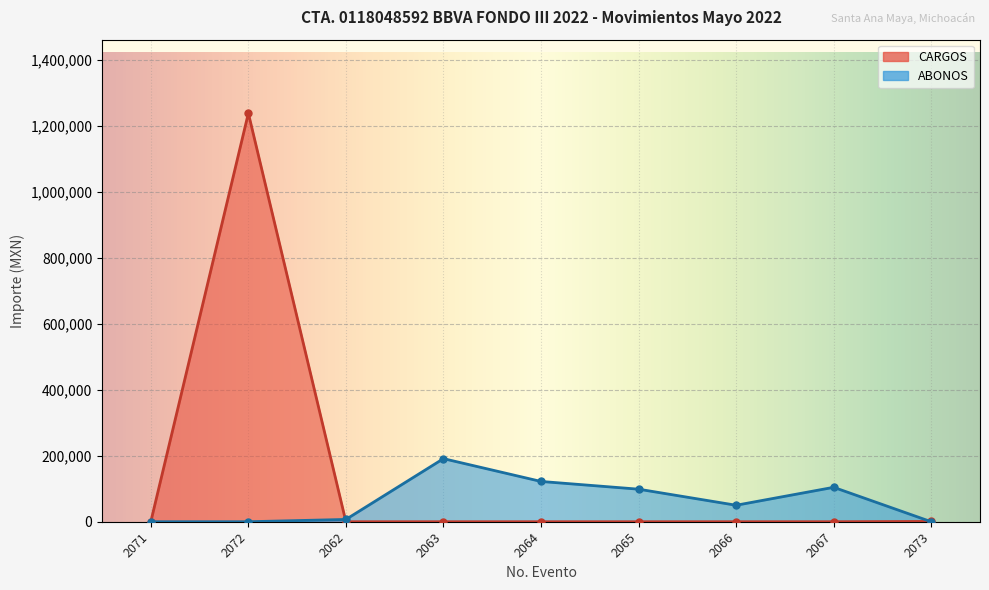

Between 2062 and 2063, which series saw the biggest shift?

ABONOS